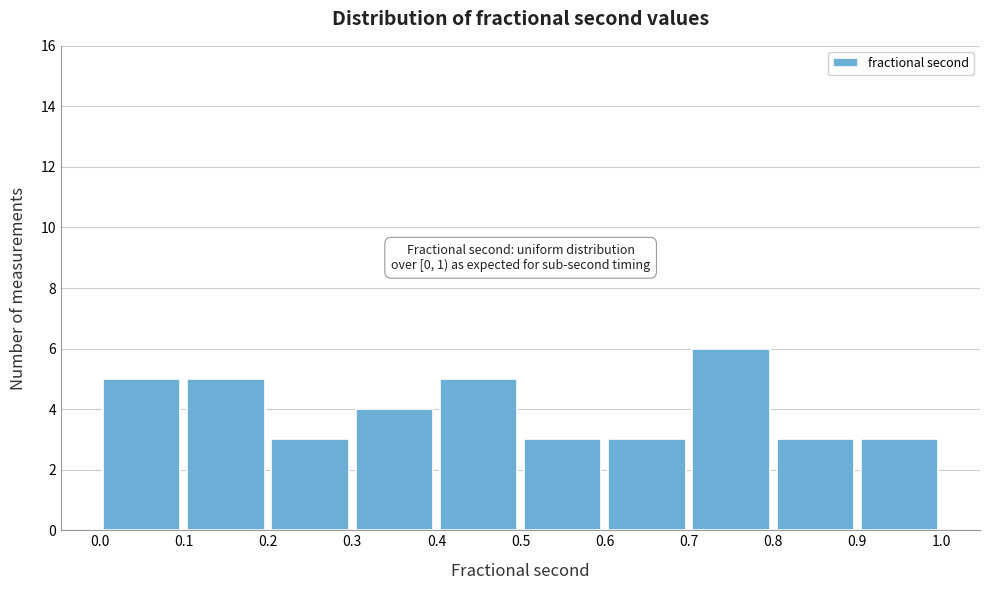

Which range on the x-axis has the tallest bar?

0.7 to 0.8